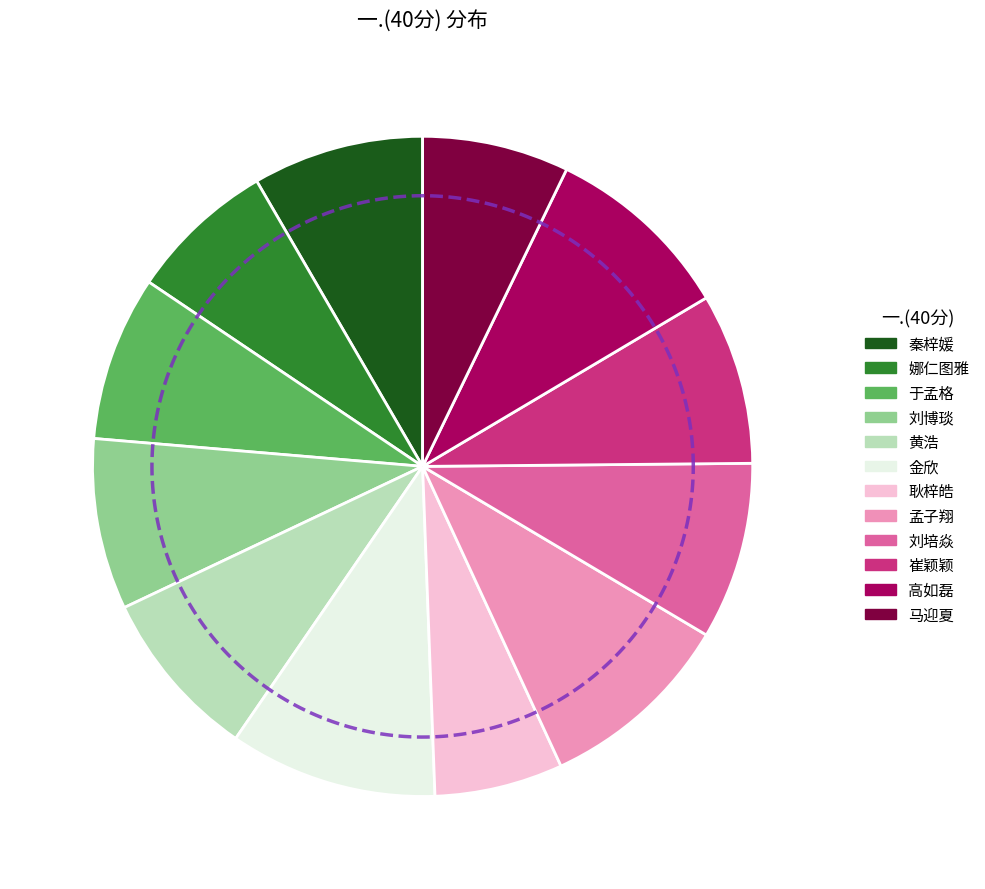

Is there any slice that represents more than half of the pie?

No